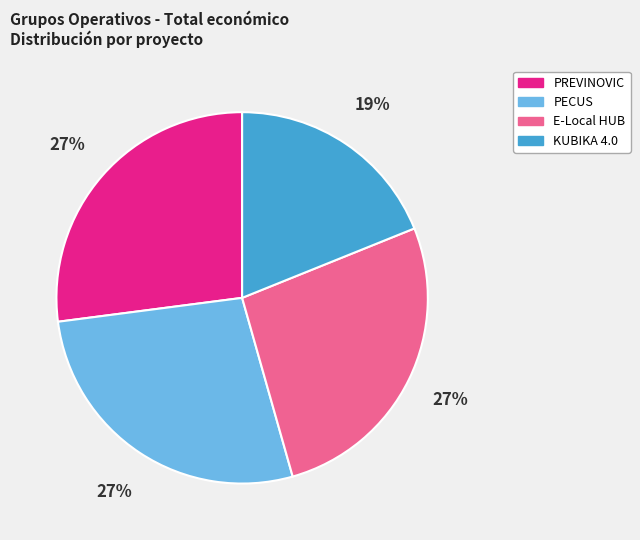

What percentage is the E-Local HUB slice, to the nearest percent?

27%